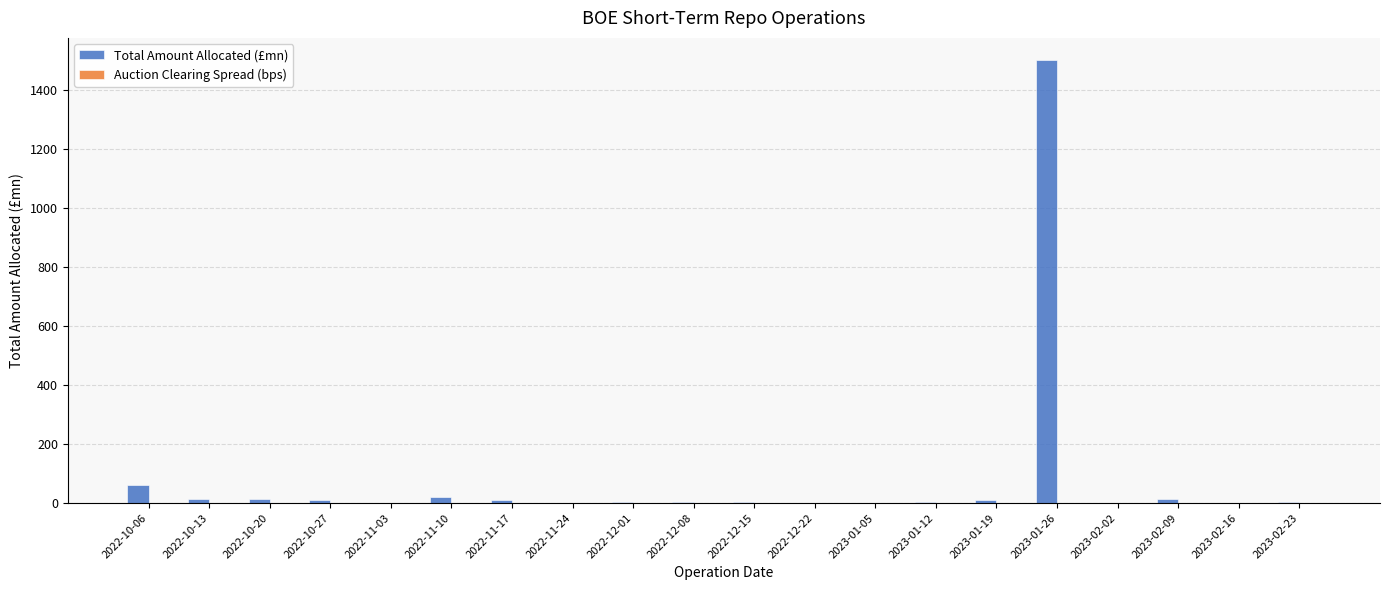

What is the sum of all values?

1679